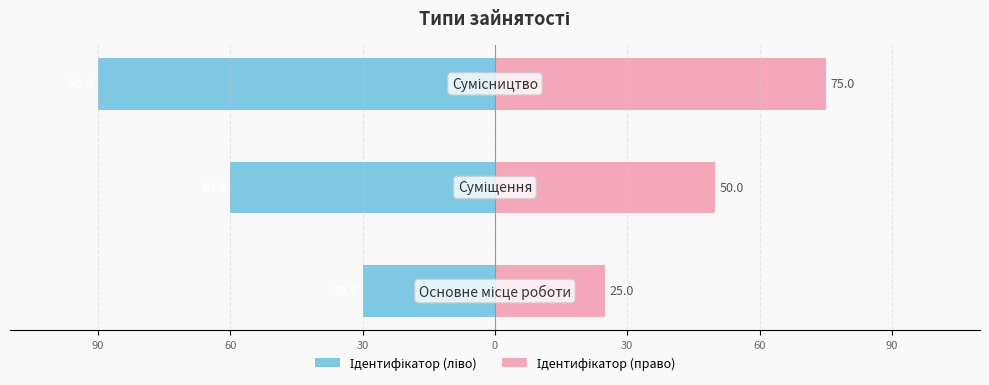

What are all the series names shown in the legend?

Ідентифікатор (ліво), Ідентифікатор (право)